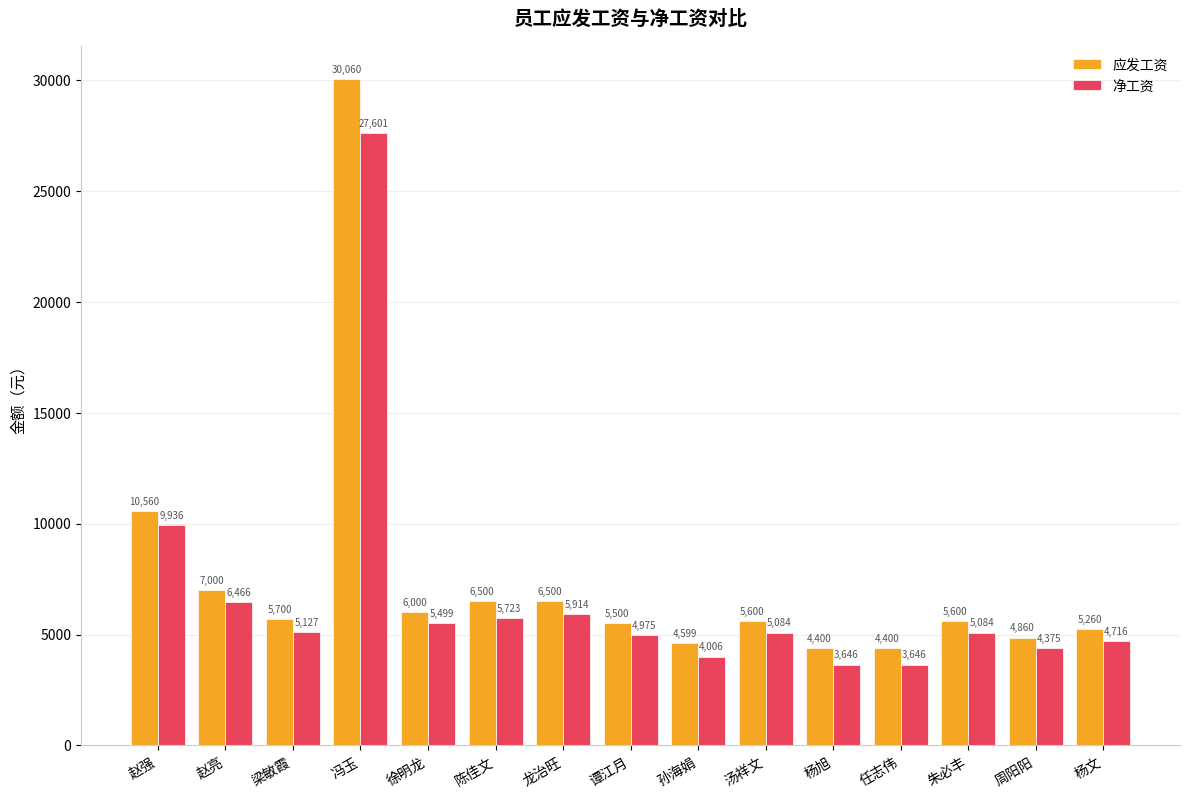

Between 谭江月 and 杨旭, which series saw the biggest shift?

净工资